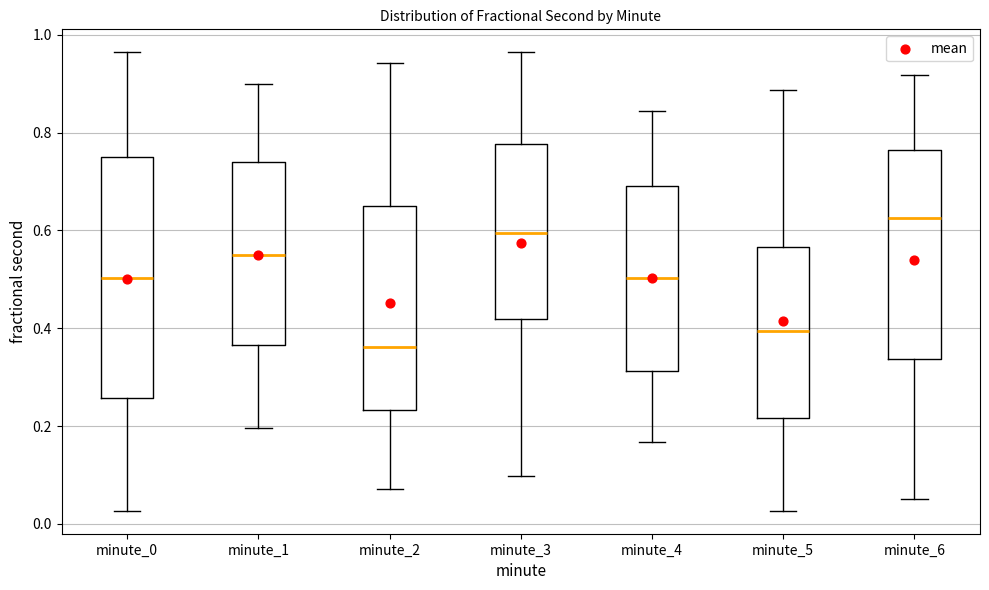

Which box's median line is the lowest?

minute_2